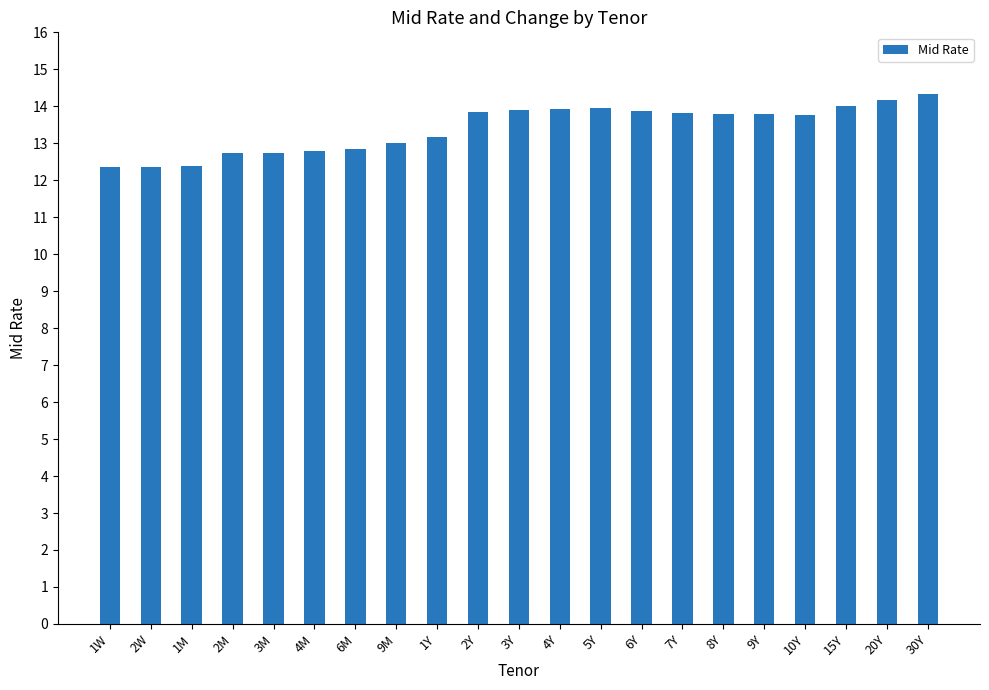

At which category does the chart reach its peak across all series?

30Y